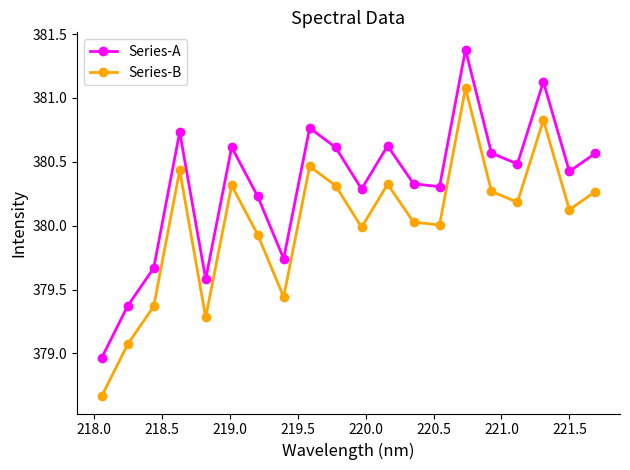

Which series has the largest total across all categories?

Series-A